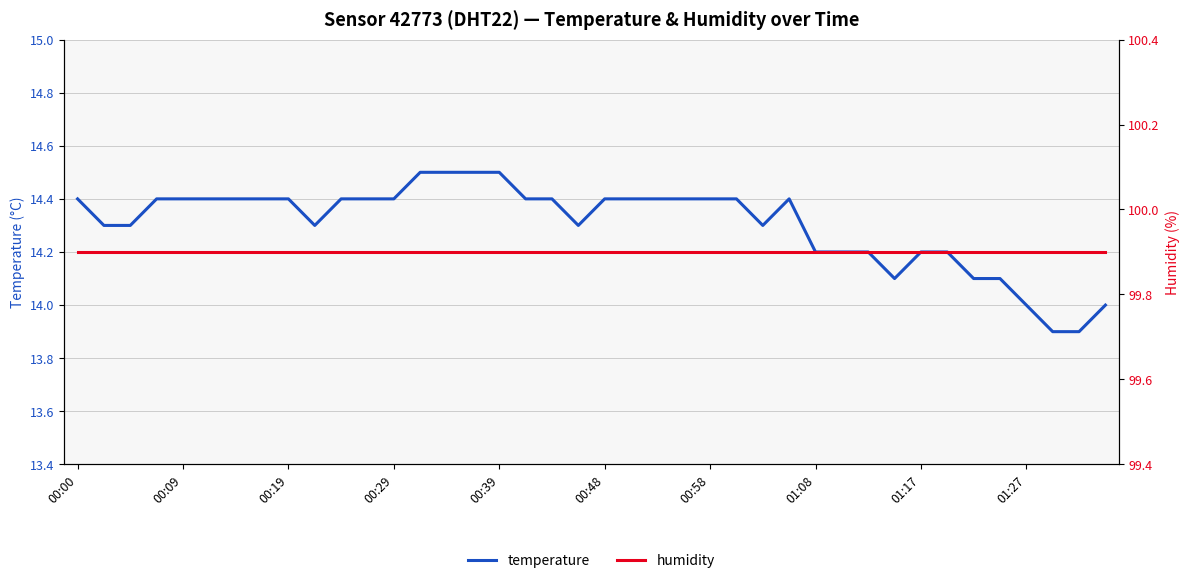

True or false: temperature and humidity cross at least once.

False